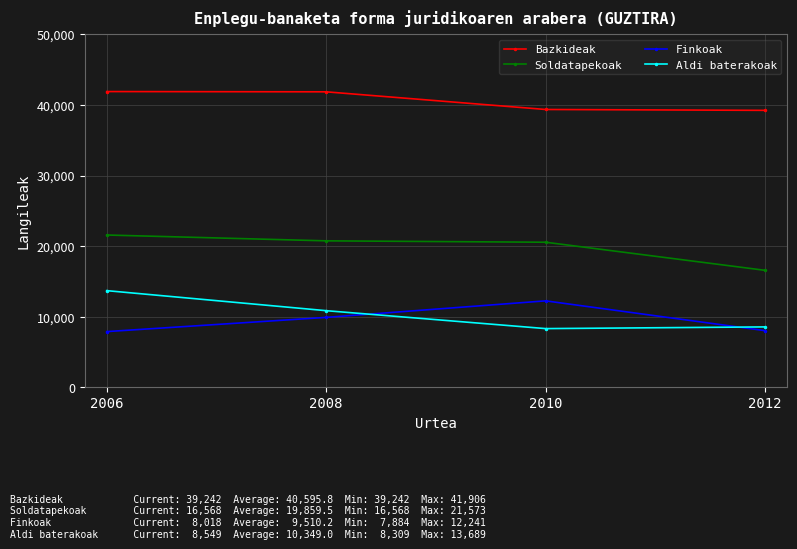

What are all the series names shown in the legend?

Bazkideak, Soldatapekoak, Finkoak, Aldi baterakoak